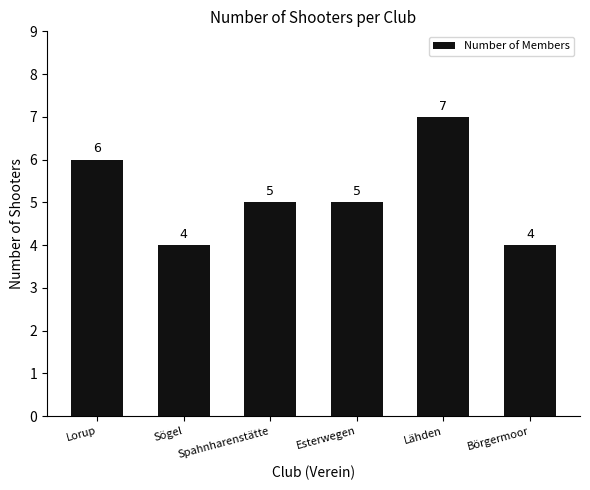

How many bars are there in total?

6